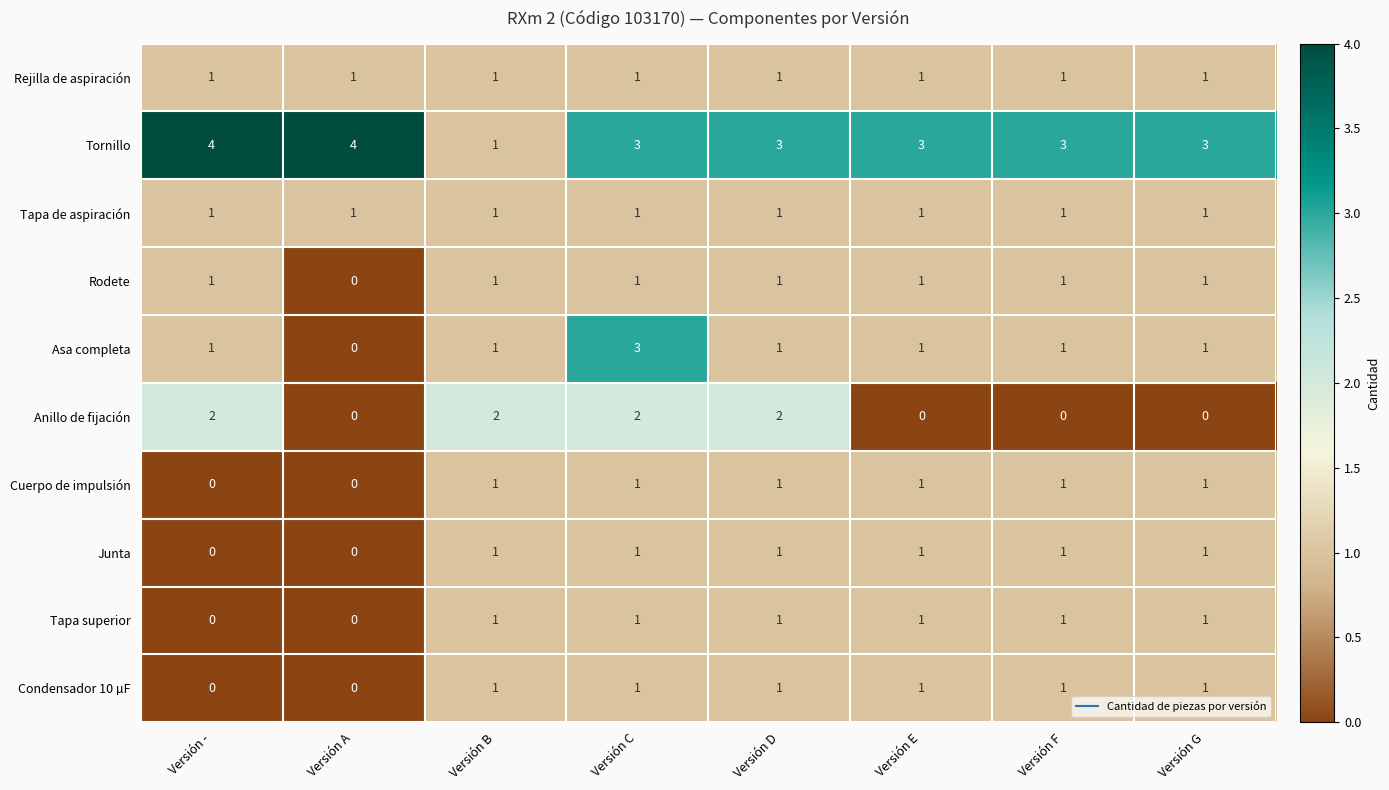

At which label is Rodete closest to 0?

Versión A